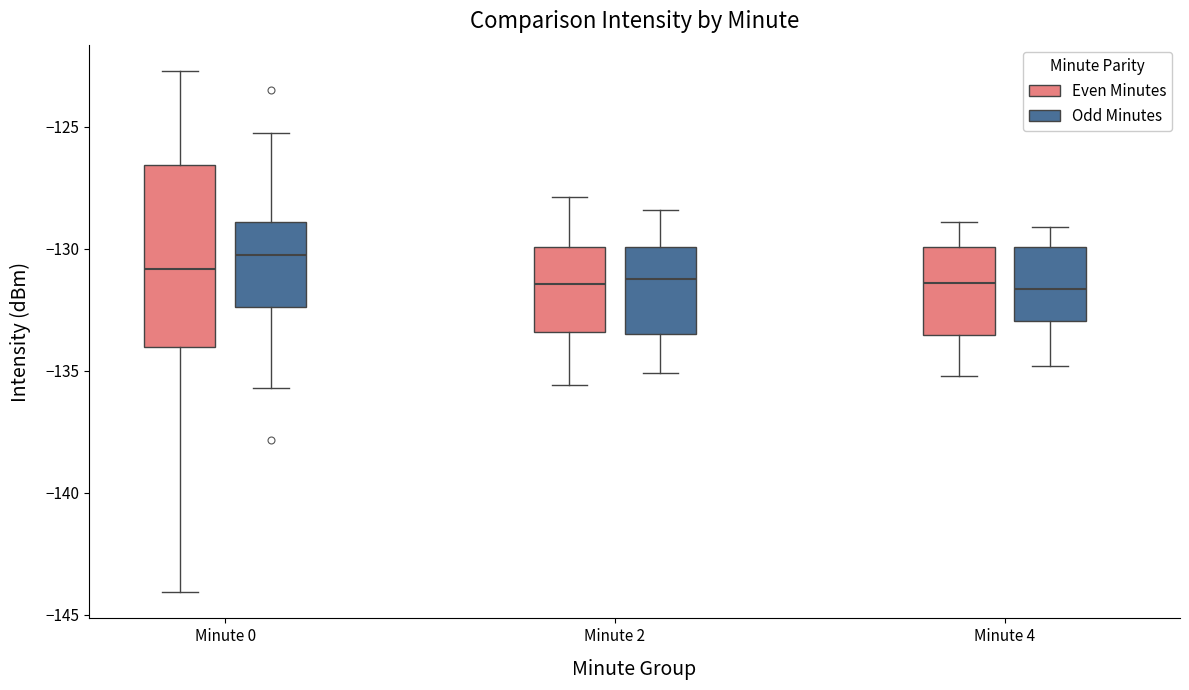

Reading left to right, transcribe this box plot: for each box, give where its median line is, the range the box spans, and where its two whiskers end, as read against the y-axis. The values are not printed on the chart, so give them approximately, as read against the axis.

Minute 0 (Even Minutes): median -131.0, box -134.0 to -126.5, whiskers -144.0 to -122.5
Minute 0 (Odd Minutes): median -130.5, box -132.5 to -129.0, whiskers -135.5 to -125.5
Minute 2 (Even Minutes): median -131.5, box -133.5 to -130.0, whiskers -135.5 to -128.0
Minute 2 (Odd Minutes): median -131.0, box -133.5 to -130.0, whiskers -135.0 to -128.5
Minute 4 (Even Minutes): median -131.5, box -133.5 to -130.0, whiskers -135.0 to -129.0
Minute 4 (Odd Minutes): median -131.5, box -133.0 to -130.0, whiskers -135.0 to -129.0